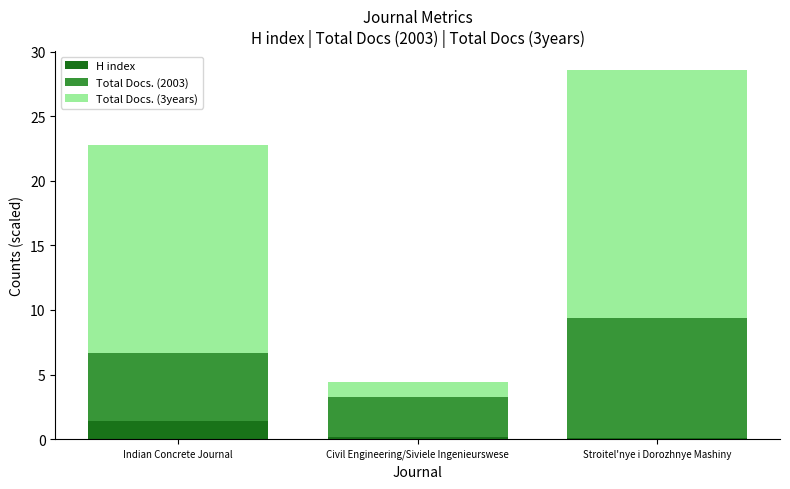

Is it true that H index equals 1.4 at Indian Concrete Journal?

True